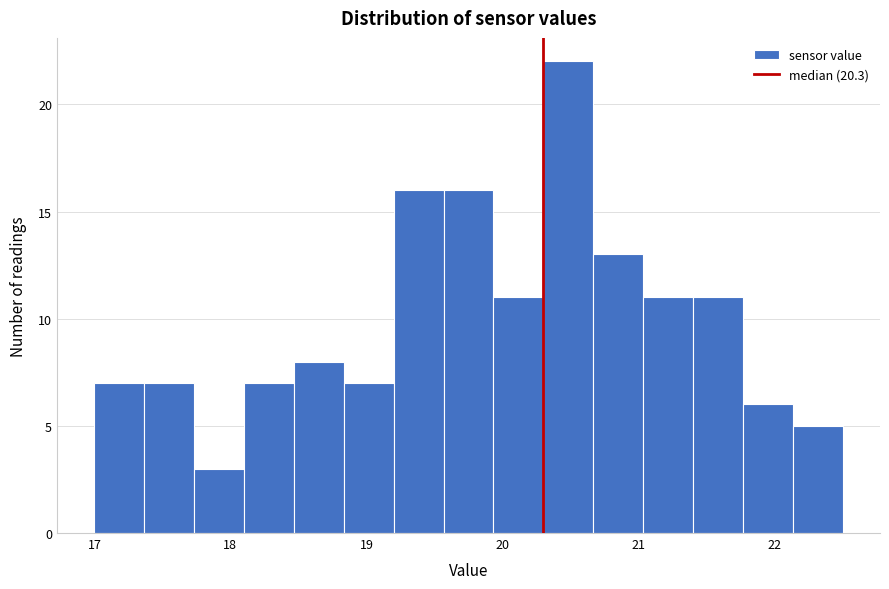

Read against the x-axis, roughly where is the centre of the tallest bar?

20.5